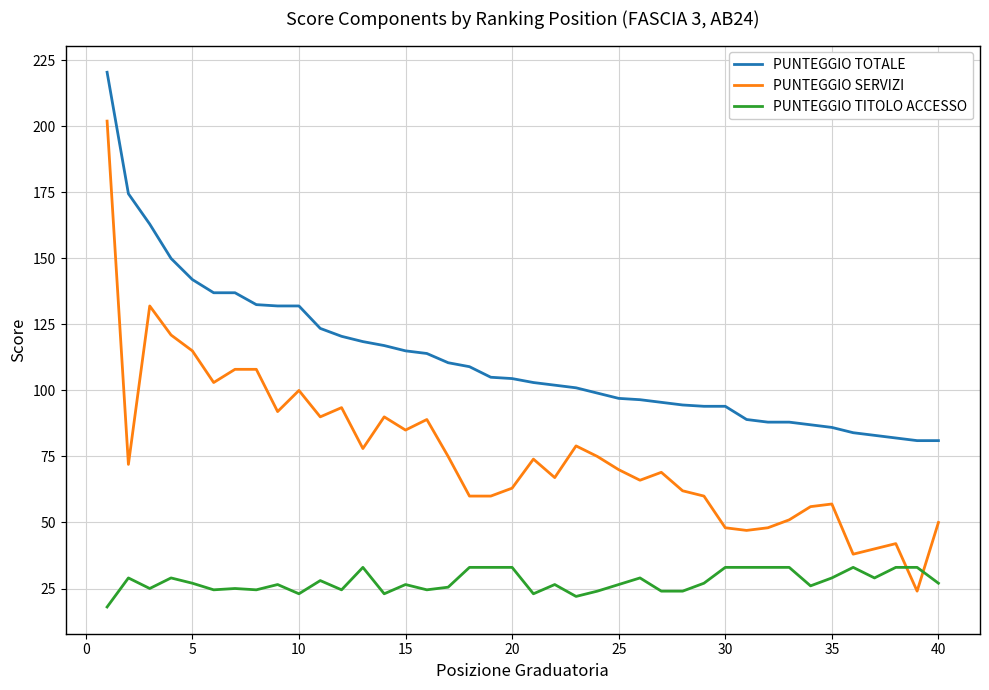

True or false: PUNTEGGIO SERVIZI and PUNTEGGIO TOTALE intersect in this chart.

False